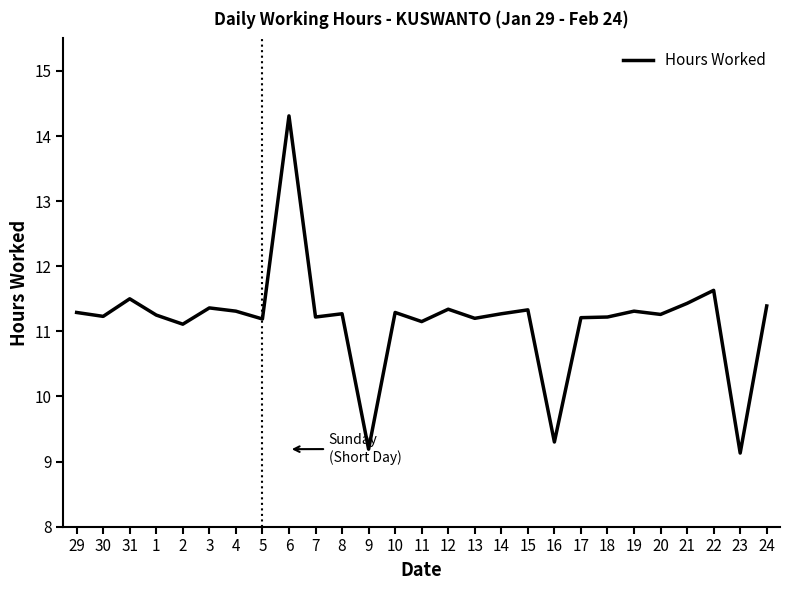

At which category does the chart reach its peak across all series?

6